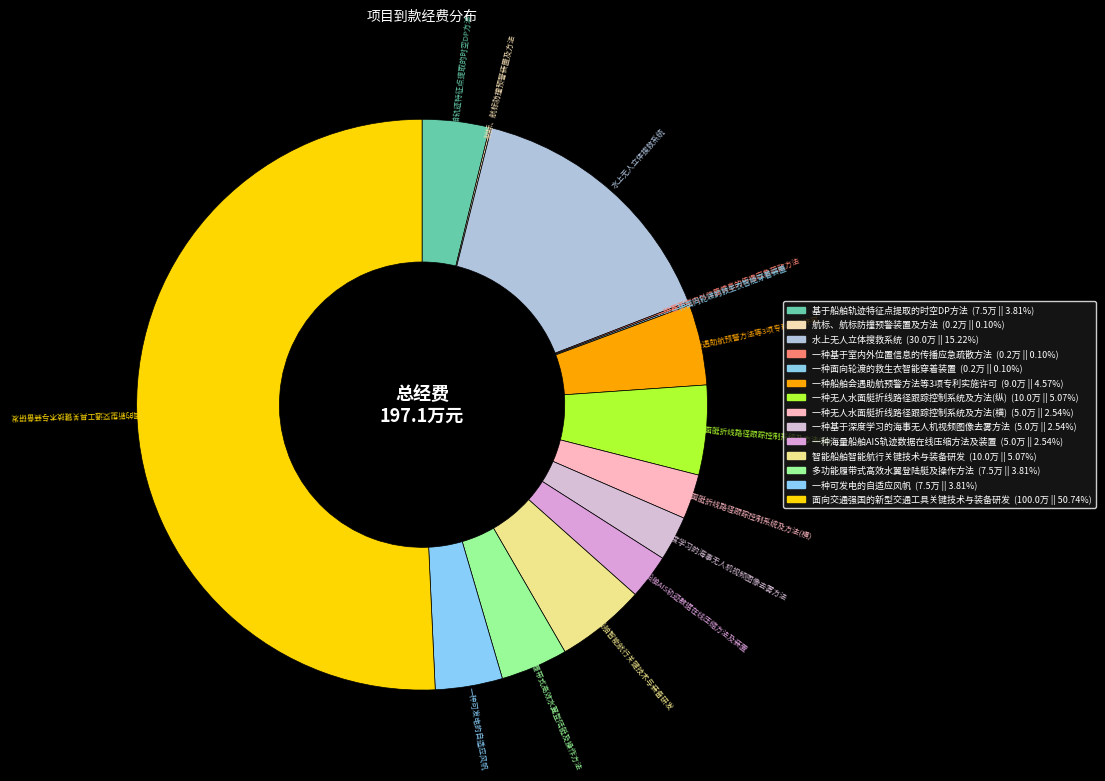

Which slice represents more than half of the pie?

面向交通强国的新型交通工具关键技术与装备研发